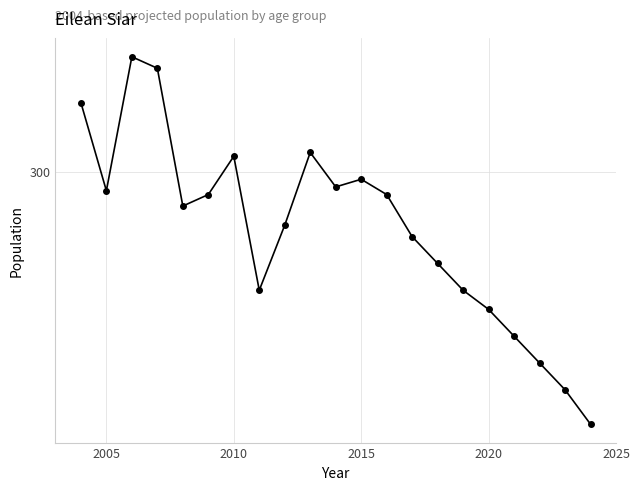

Is this an area chart (filled region under the line)?

No